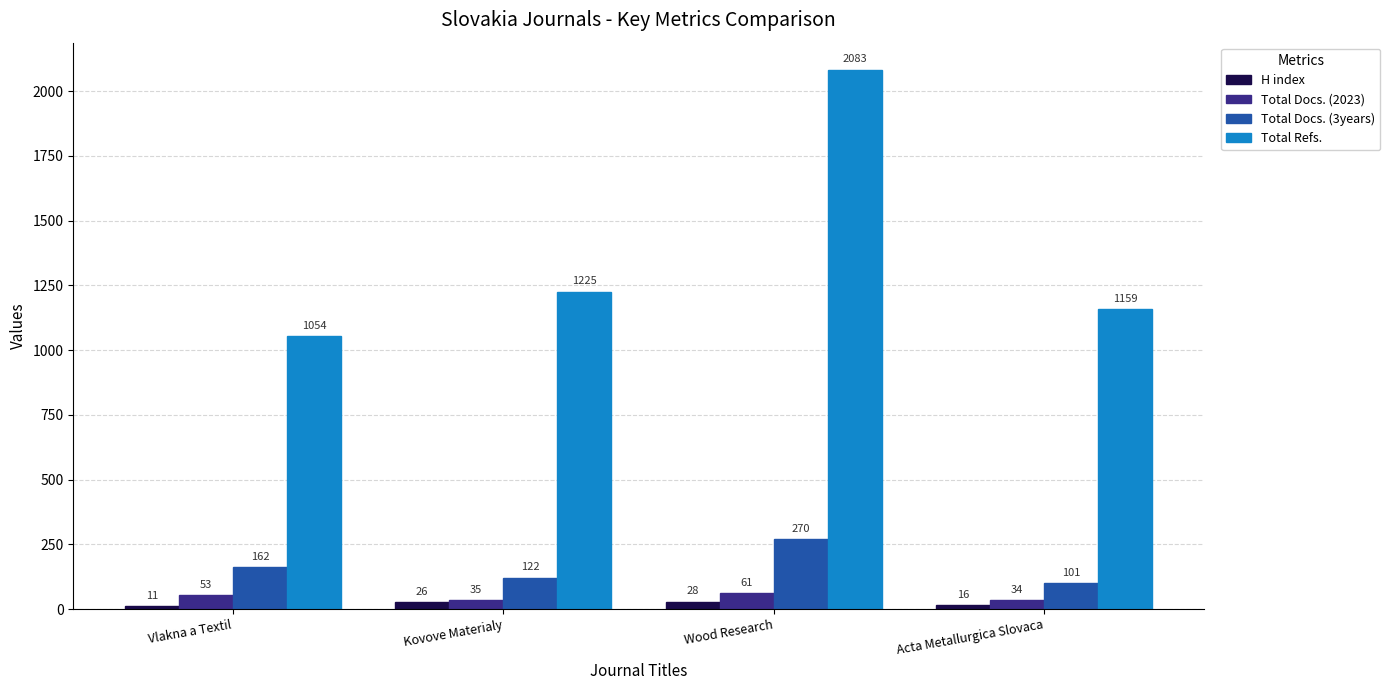

What are all the series names shown in the legend?

H index, Total Docs. (2023), Total Docs. (3years), Total Refs.